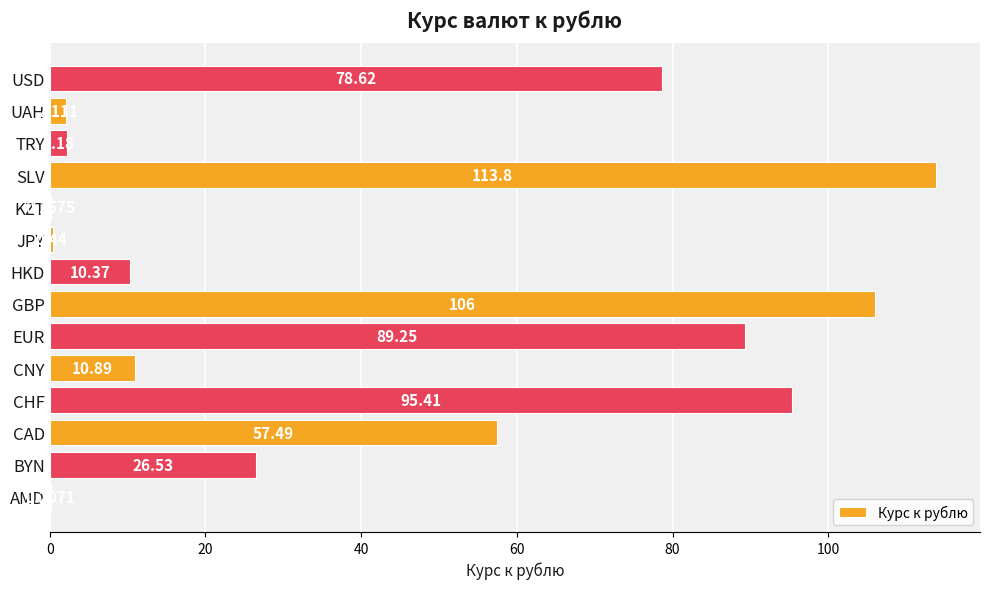

Which has a higher value, HKD or TRY?

HKD